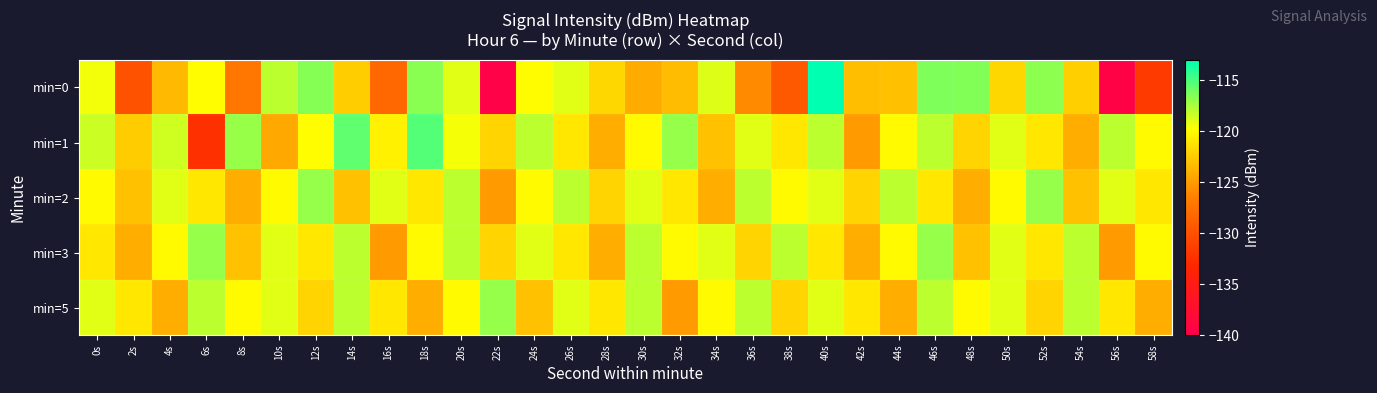

Which series has the largest range (max minus min)?

min=0